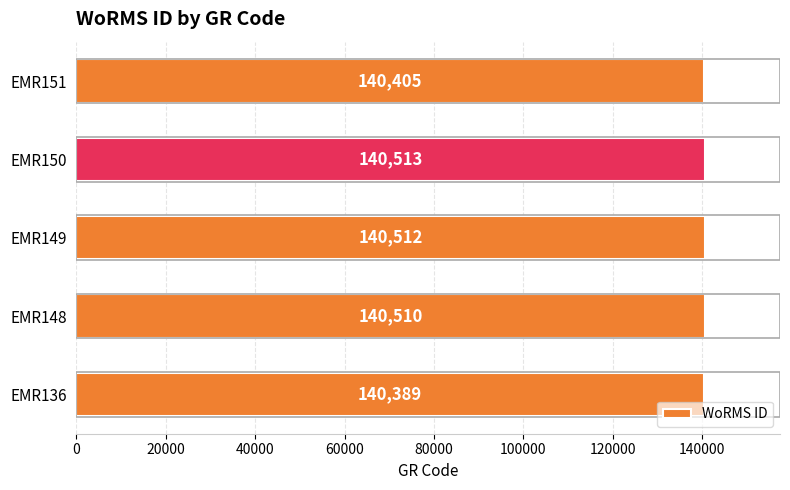

Reading top to bottom, list all the values displayed in this chart.

EMR151=140405	EMR150=140513	EMR149=140512	EMR148=140510	EMR136=140389